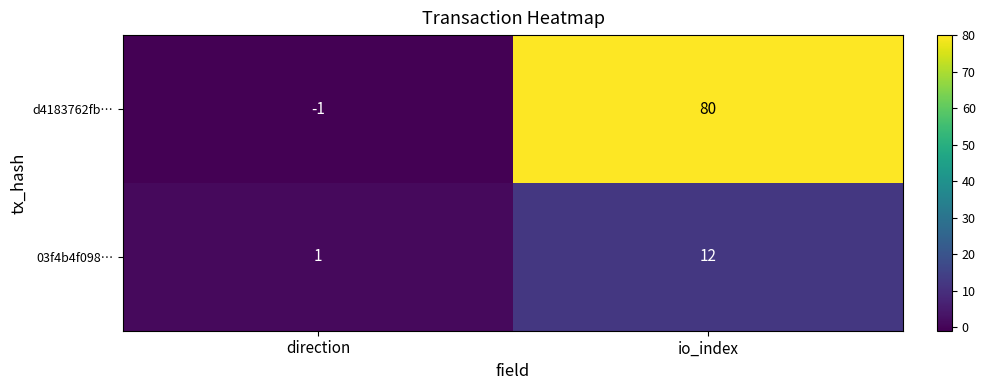

What is the highest value of the d4183762fb… series?

80